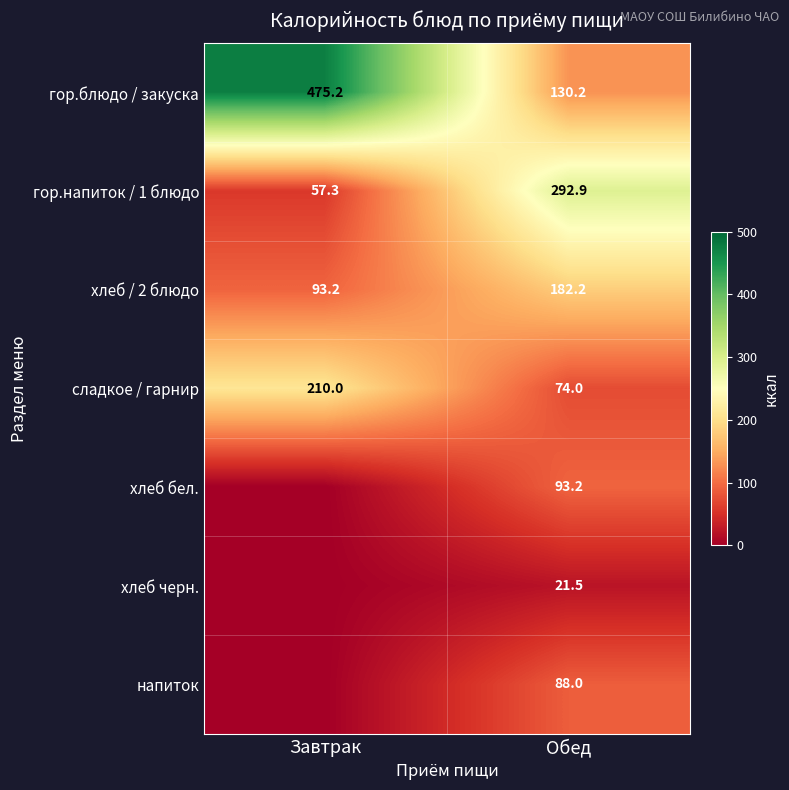

At which label does сладкое / гарнир reach its minimum?

Обед